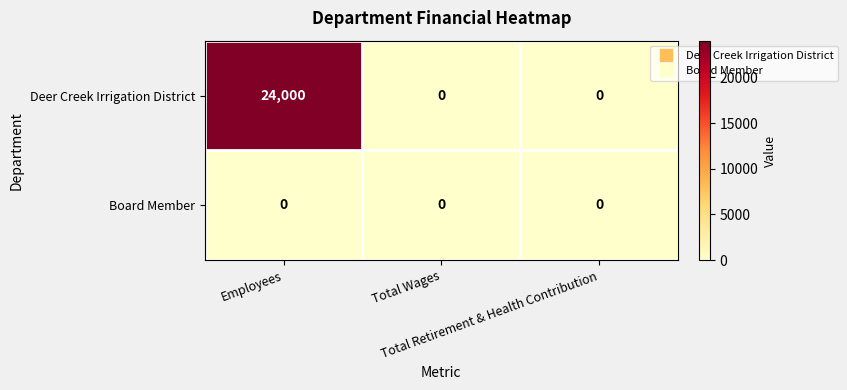

How many series are shown in this chart?

2